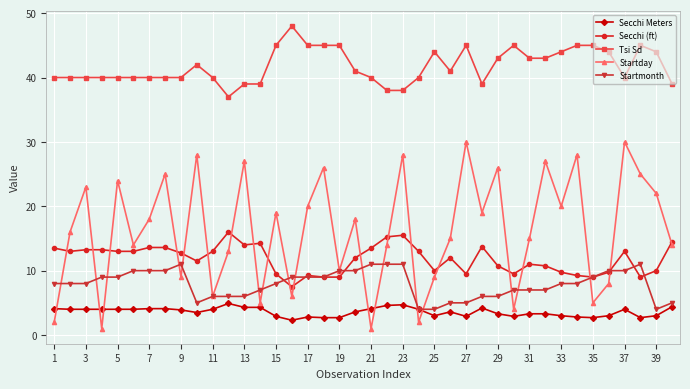

How many distinct data groups are displayed?

5